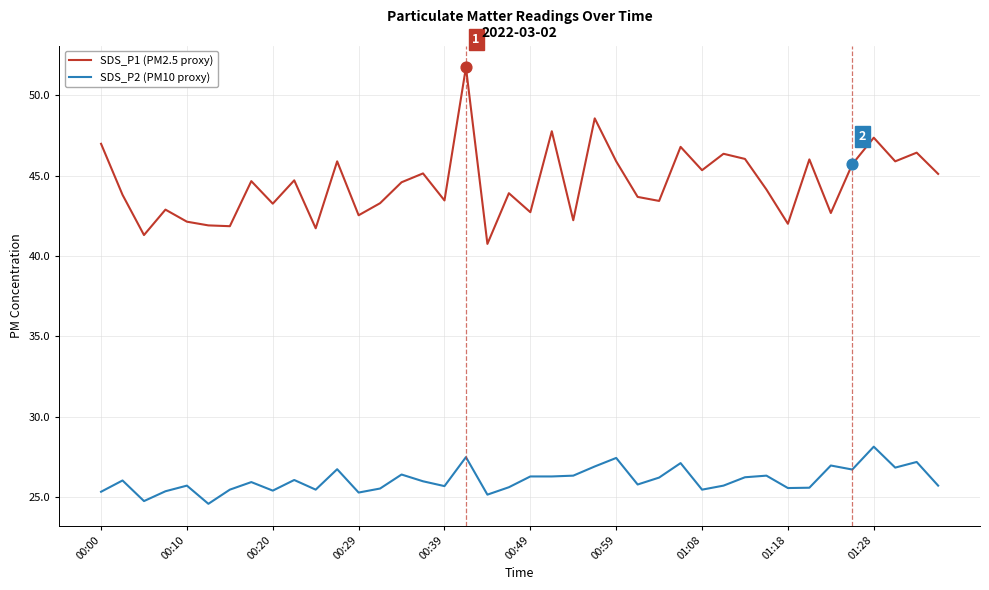

What are all the series names shown in the legend?

SDS_P1 (PM2.5 proxy), SDS_P2 (PM10 proxy)